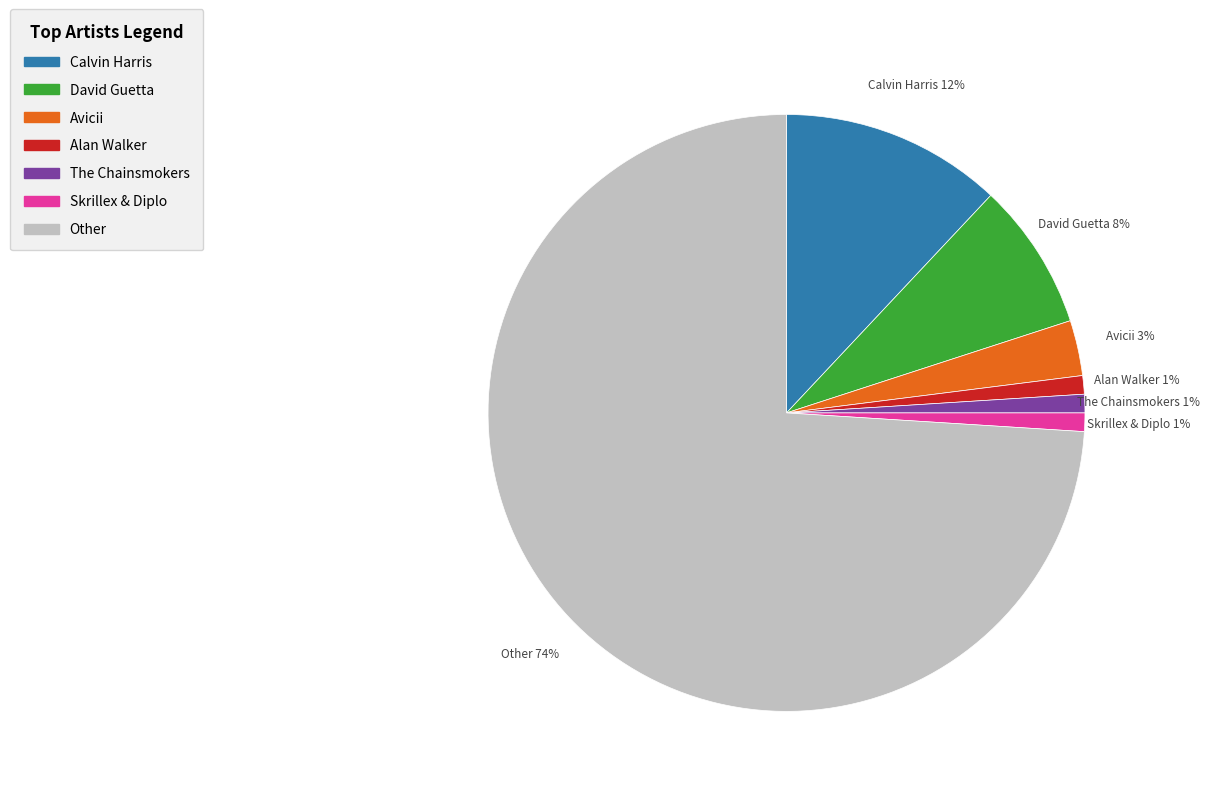

To the nearest percent, what is the average slice percentage?

14%